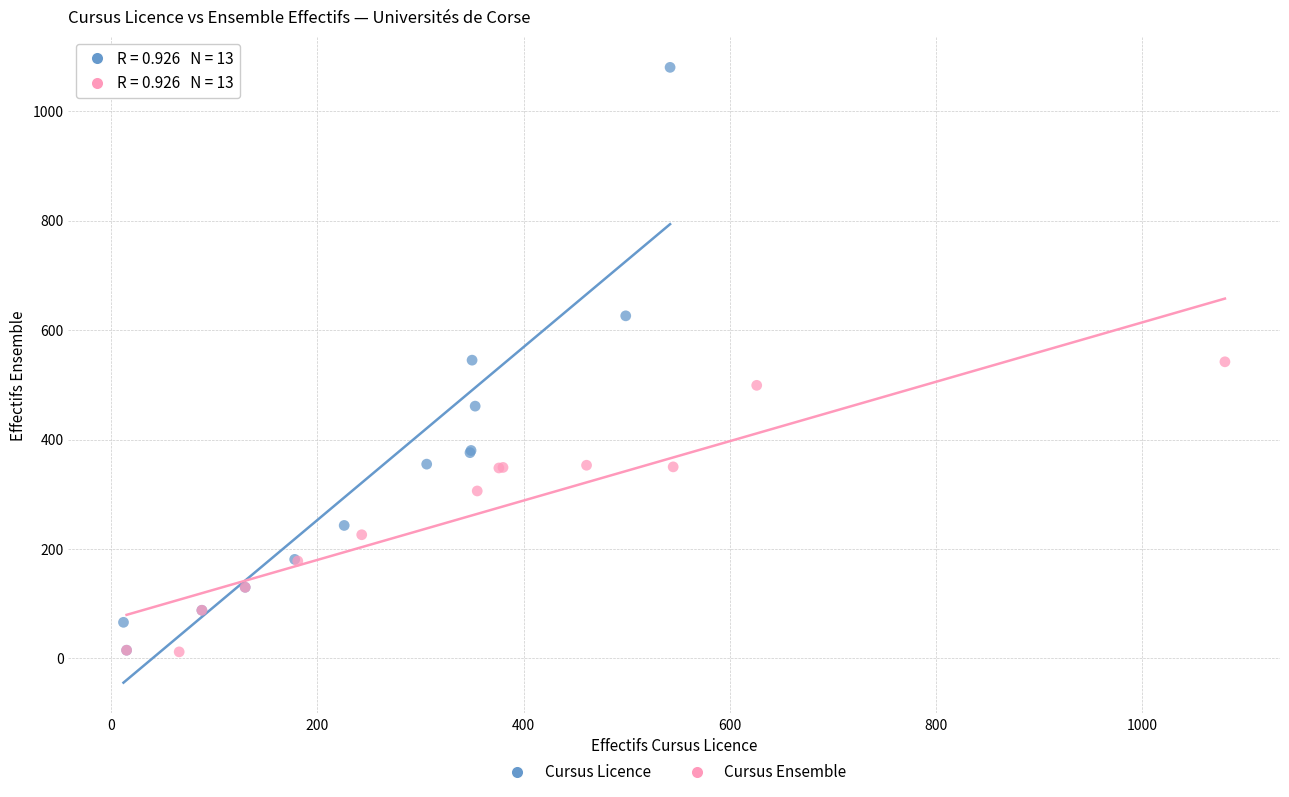

Which series has the largest Y range (max minus min)?

Cursus Licence